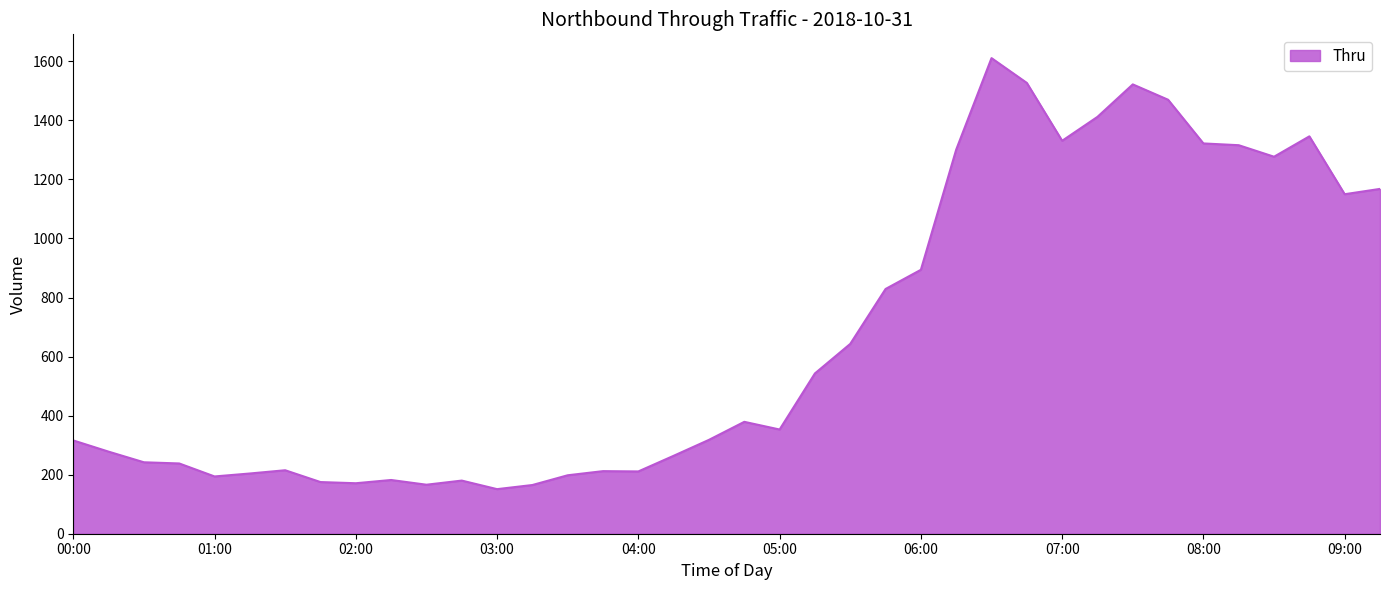

What is the difference between the maximum and minimum values?

1460